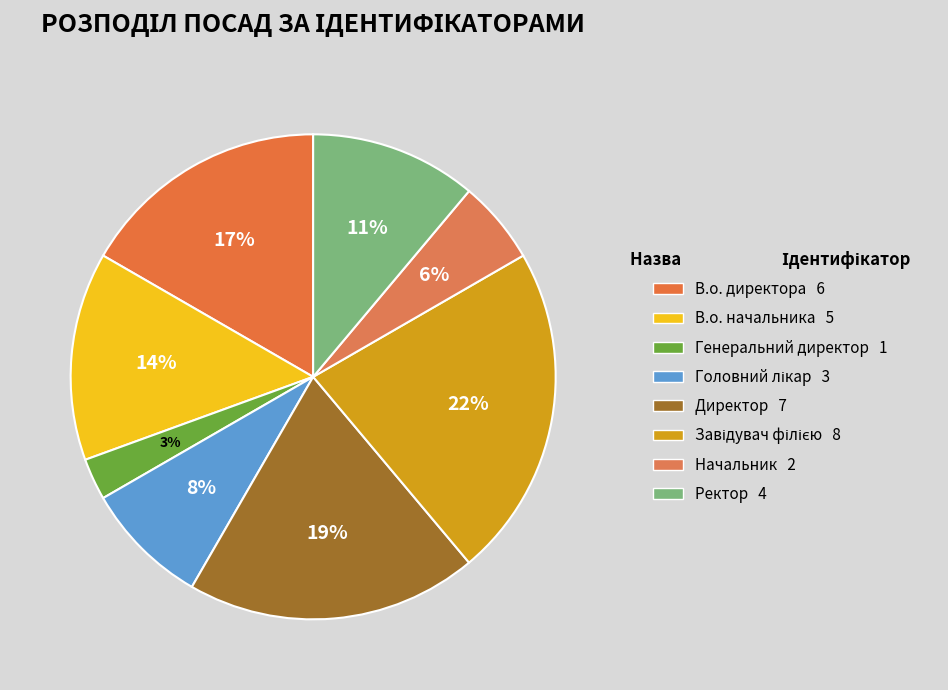

How many slices are in this pie chart?

8